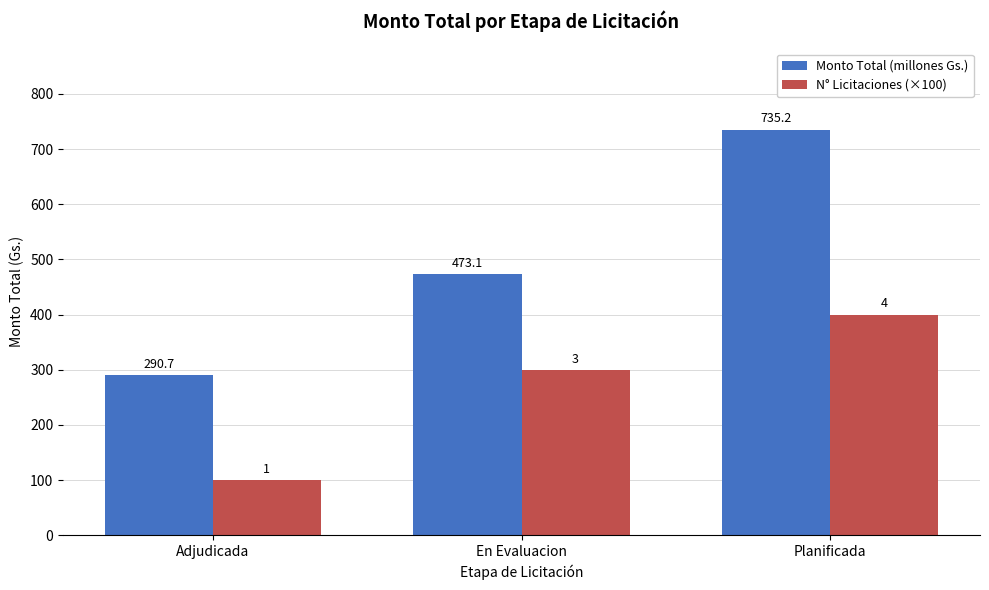

Where is N° Licitaciones (×100) nearest to the value 250?

En Evaluacion